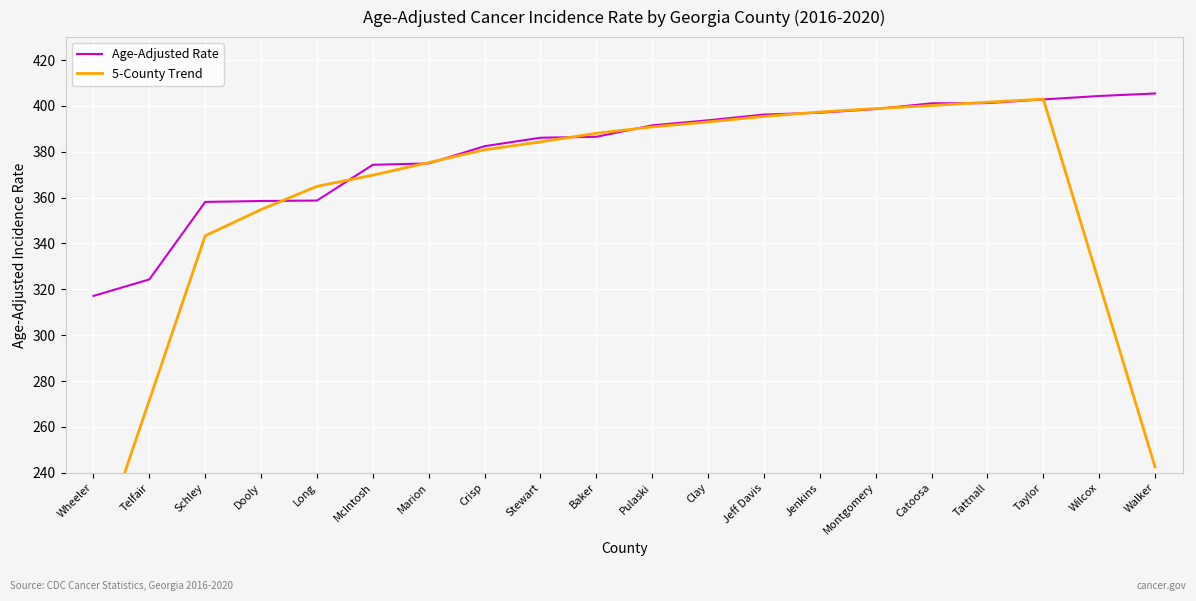

Reading left to right, extract all data points from this chart.

Age-Adjusted Rate: 317.1	324.3	358.1	358.5	358.7	374.3	374.9	382.4	386.1	386.5	391.5	393.7	396.2	397.0	398.6	401.1	401.2	402.8	404.3	405.4
5-County Trend: 199.9	271.6	343.3	354.8	364.9	369.8	375.3	380.8	384.3	388.0	390.8	393.0	395.4	397.3	398.8	400.1	401.6	403.0	322.7	242.5